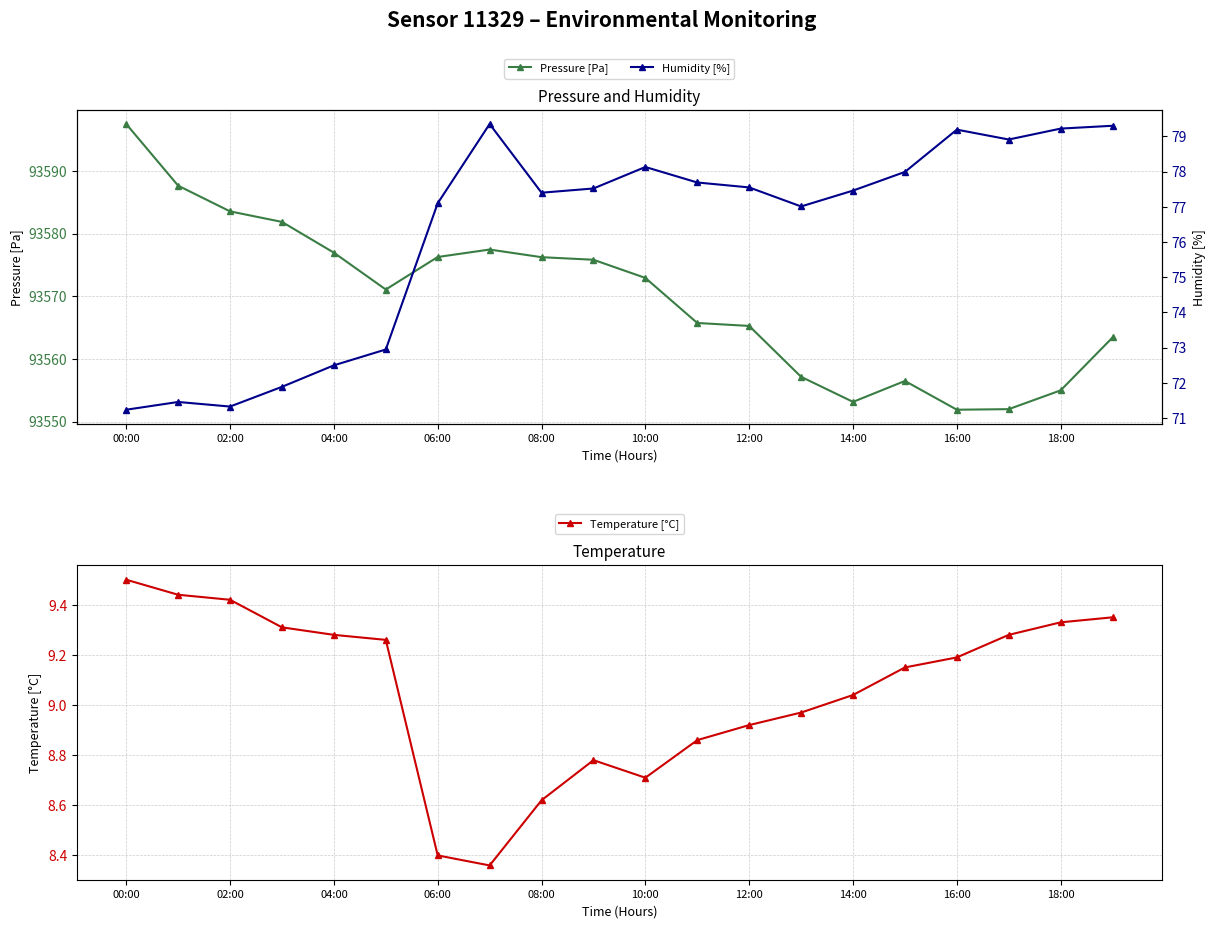

True or false: Pressure [Pa] has a value of 93565.3 at 12:00.

True